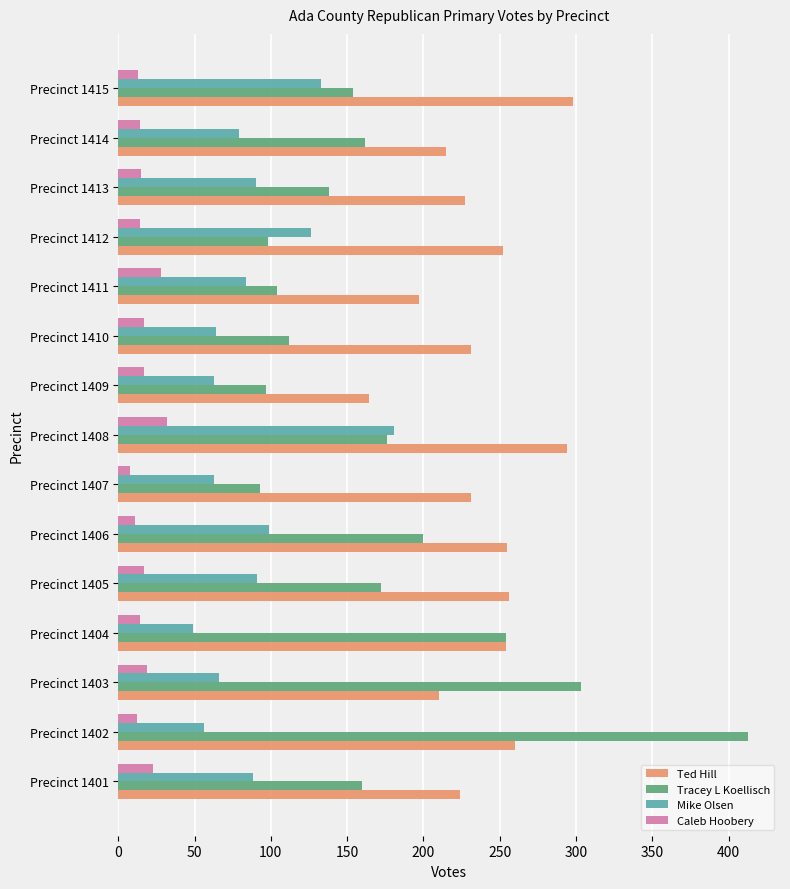

Rank the series at Precinct 1403 from highest to lowest value.

Tracey L Koellisch, Ted Hill, Mike Olsen, Caleb Hoobery